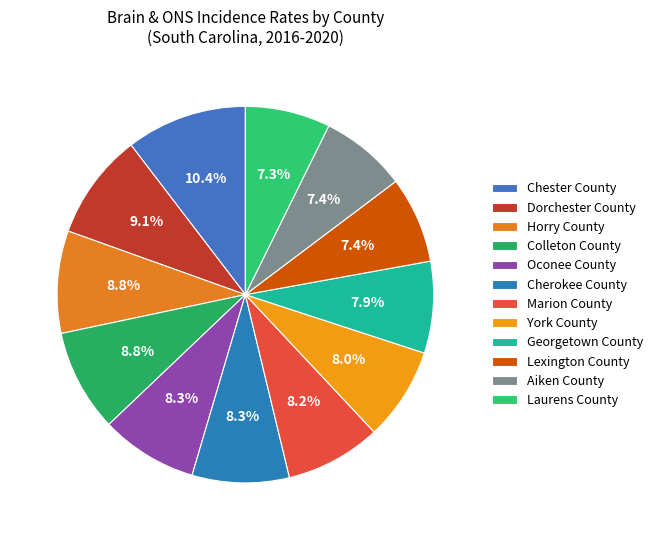

Count the number of slices in the pie.

12